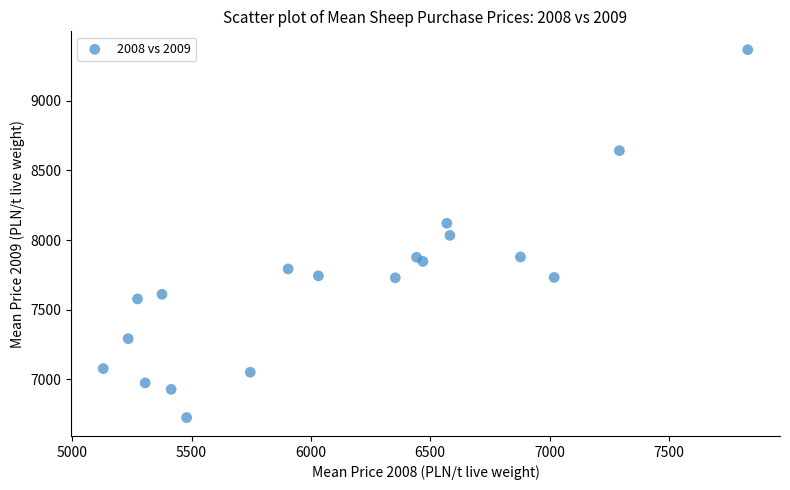

What is the range of X values (max minus min)?

2700.3